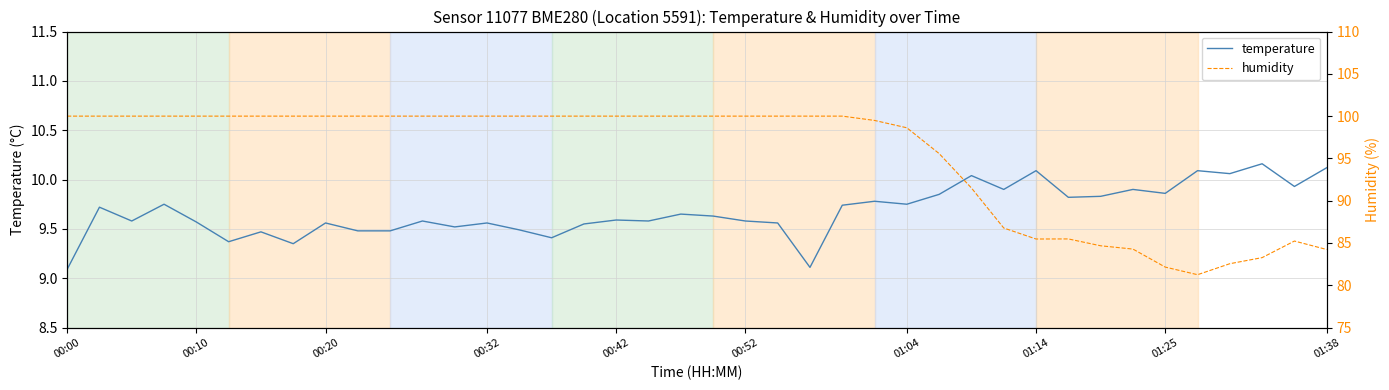

Rank the series at 23 from lowest to highest value.

temperature, humidity